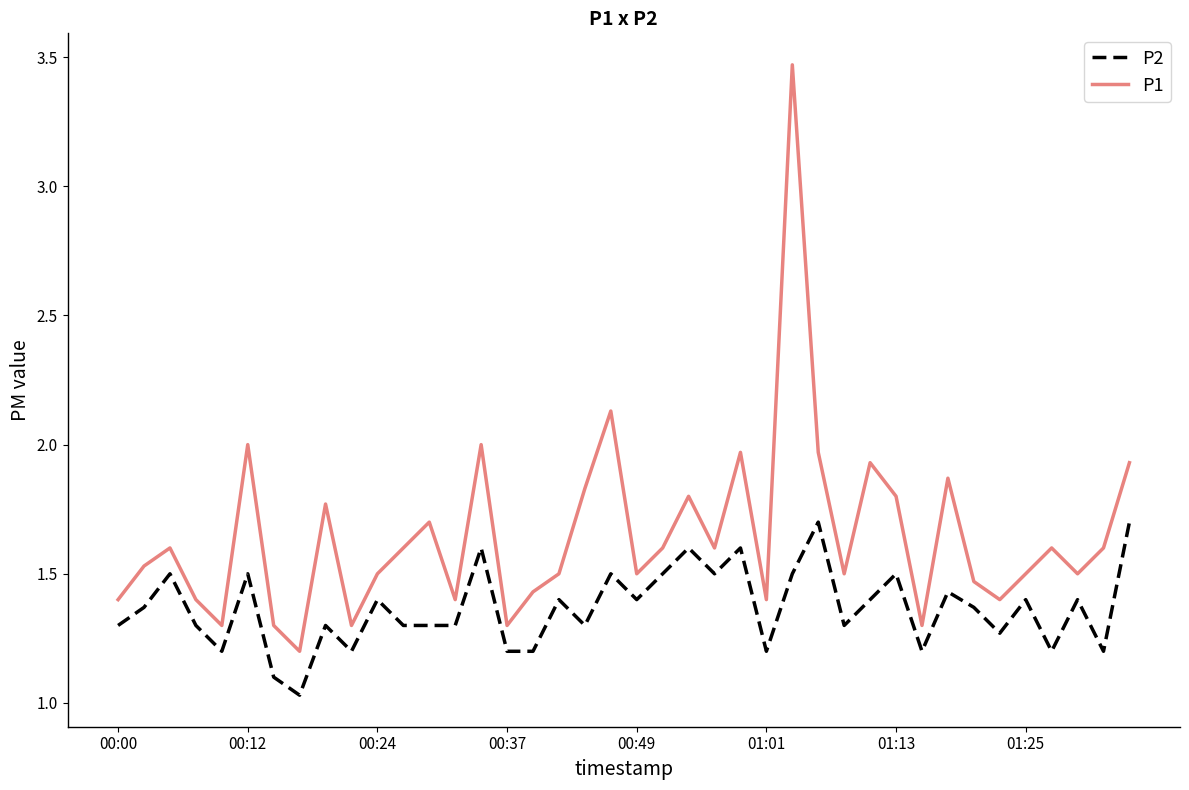

What is the minimum value for P1?

1.2